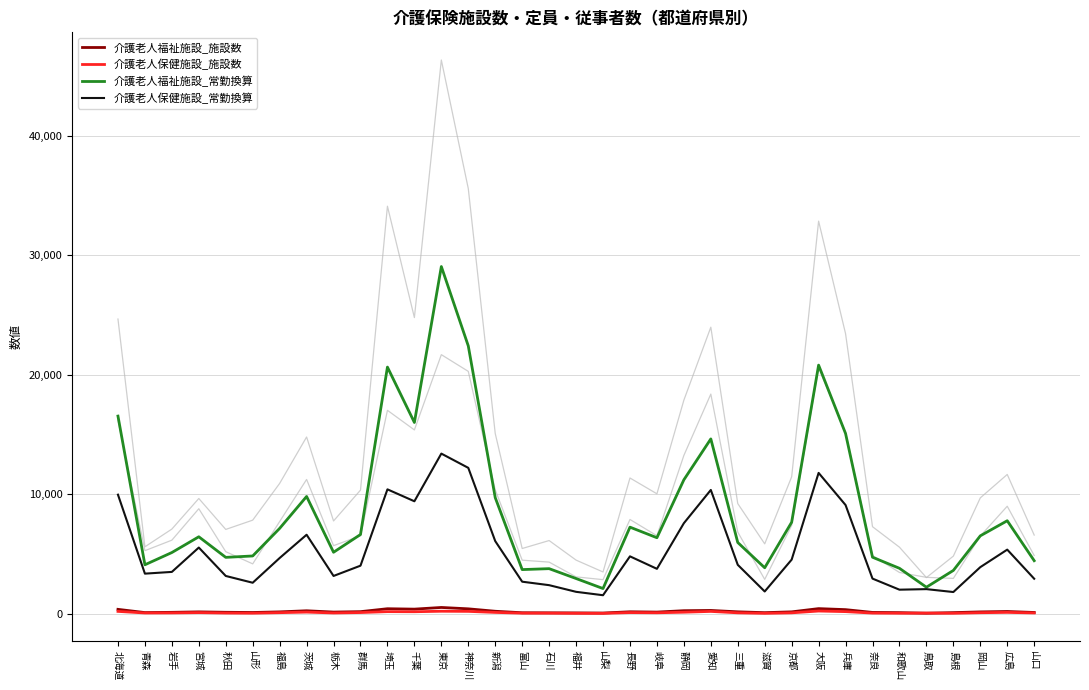

In 介護老人保健施設_施設数, how many points are lower than both neighbors (excluding endpoints)?

9